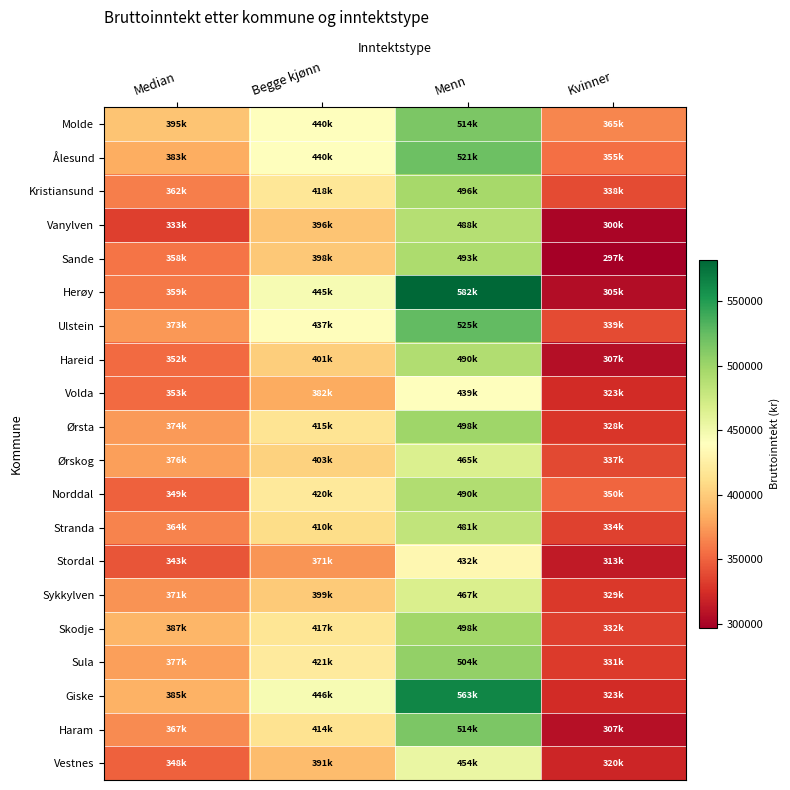

Which series changed the most between Begge kjønn and Kvinner?

Herøy